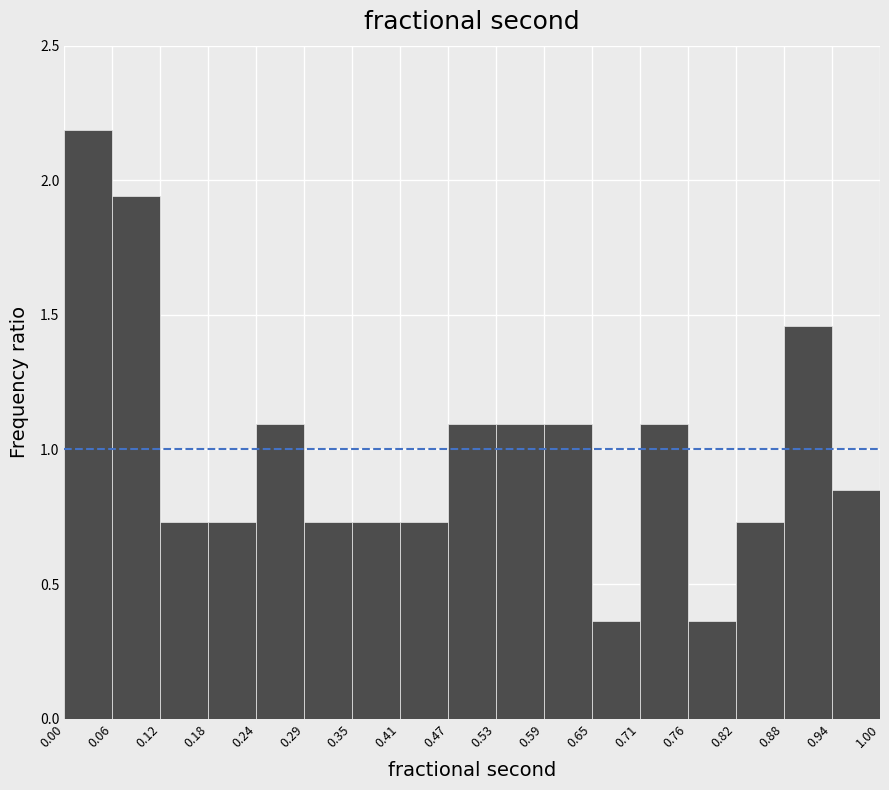

Which range on the x-axis has the tallest bar?

0.00 to 0.06